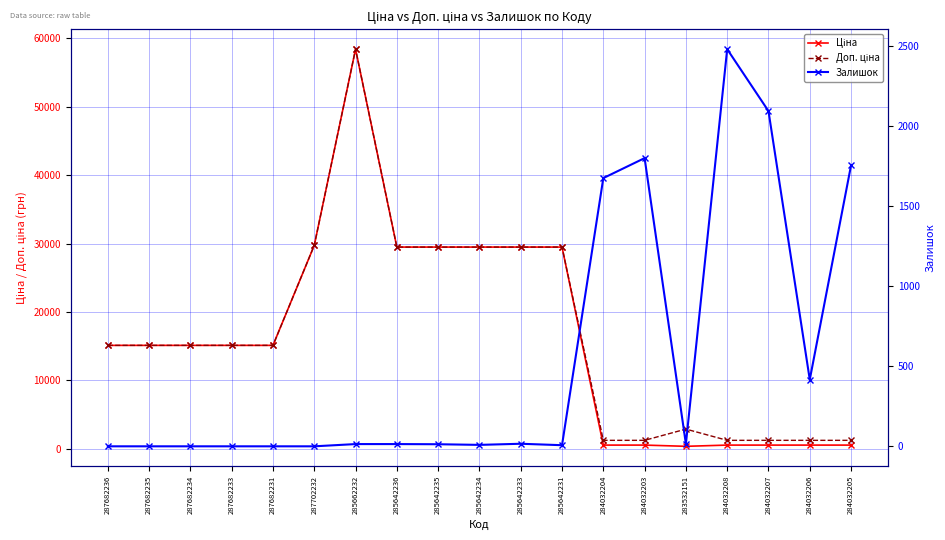

True or false: Доп. ціна and Ціна cross at least once.

False